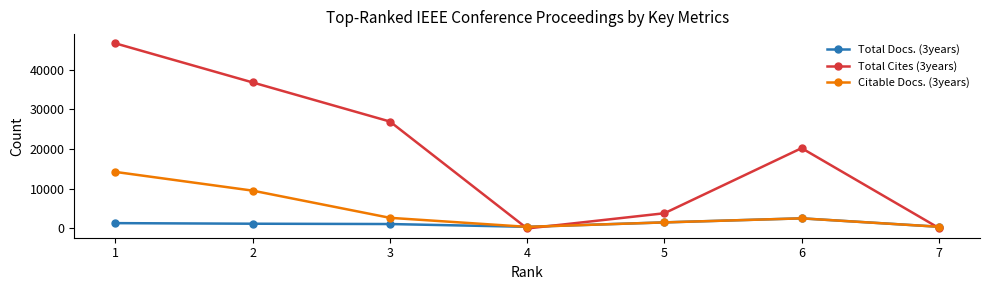

How many lines are shown in the chart?

3